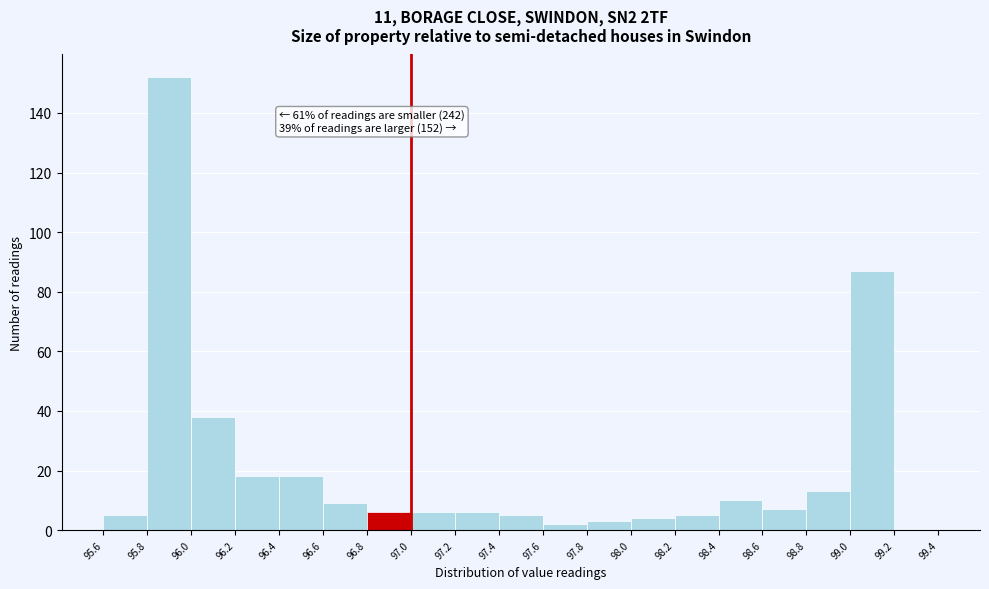

Which range on the x-axis has the tallest bar?

95.8 to 96.0